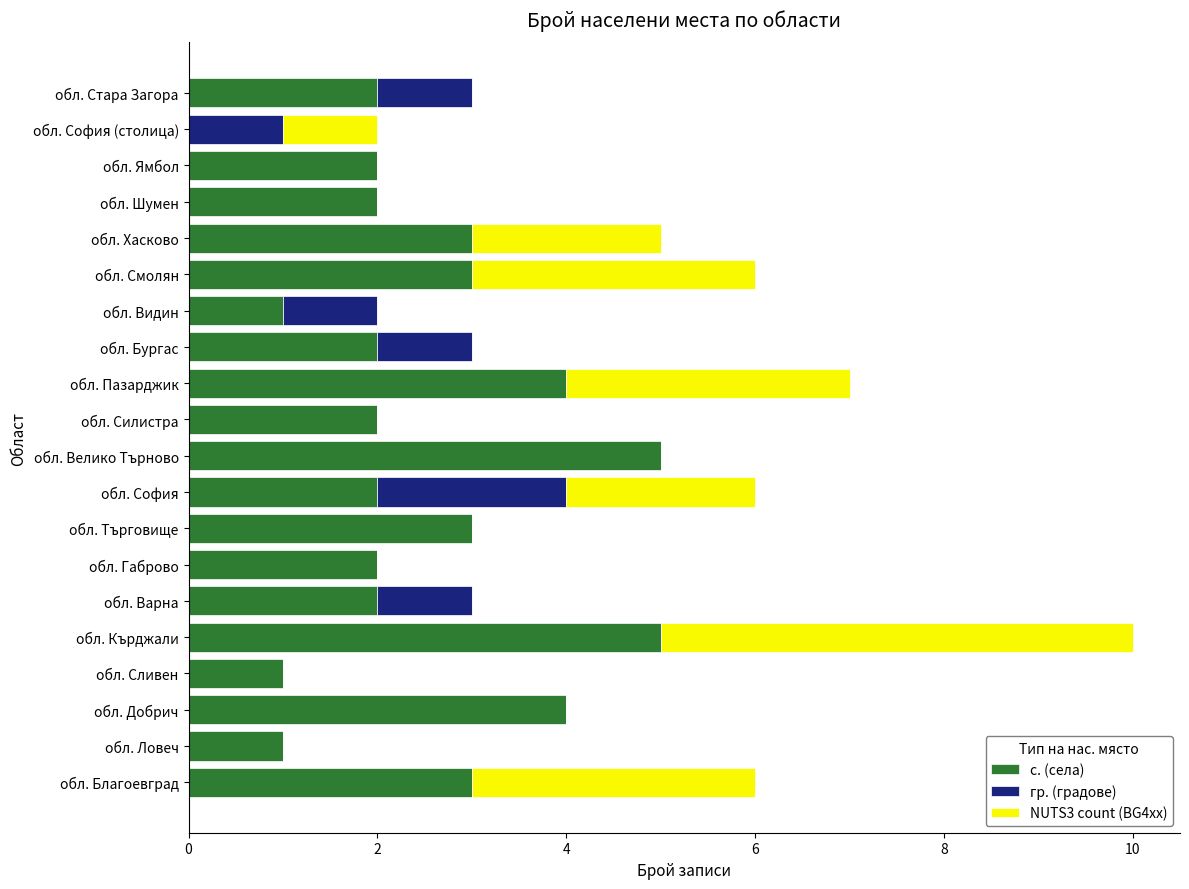

At which category is the sum across all series the highest?

обл. Кърджали